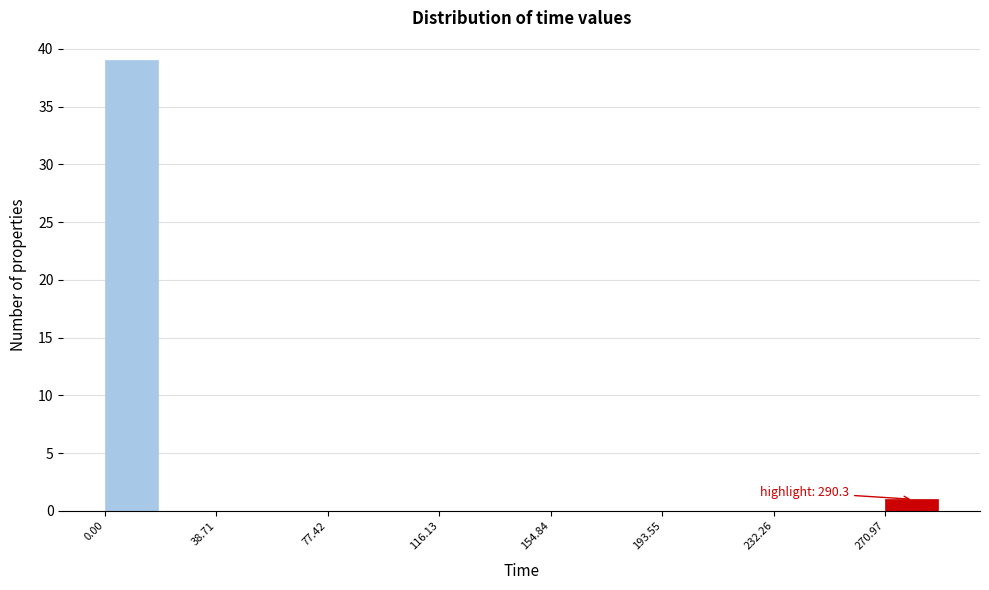

Around what value on the x-axis is the tallest bar? Give the approximate position of its centre, as read against the axis.

10